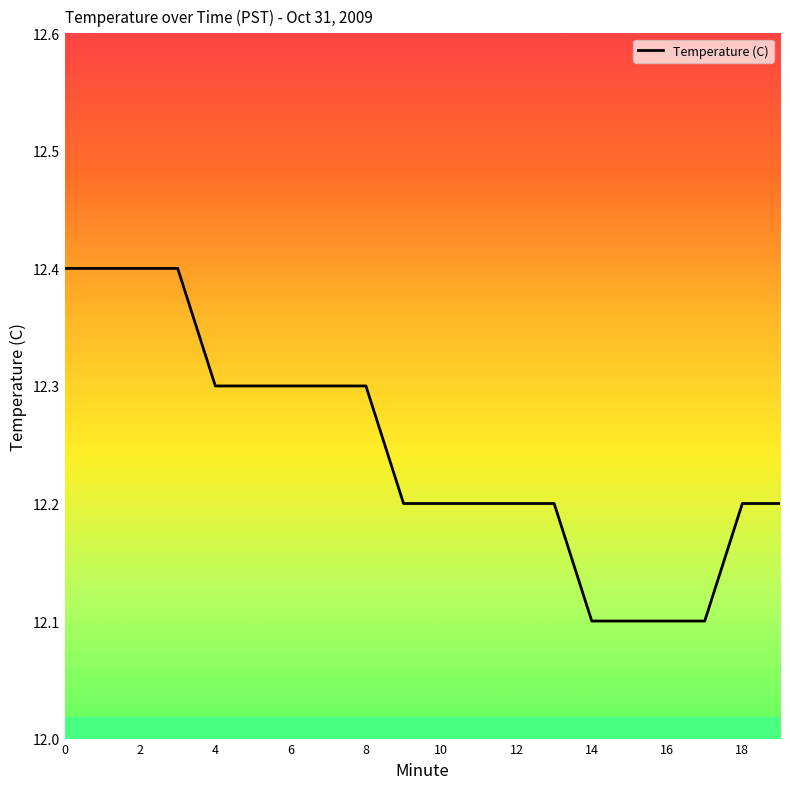

What is the smallest value displayed?

12.1